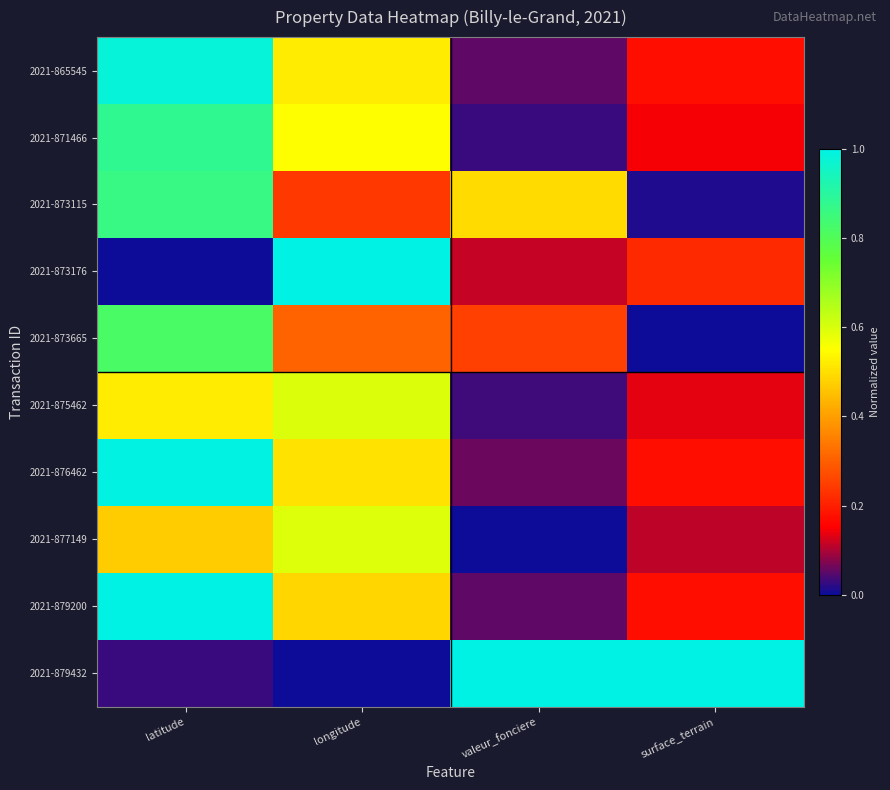

Reading left to right, transcribe all the data shown in this chart.

2021-865545: latitude=1.0	longitude=0.5	valeur_fonciere=0.1	surface_terrain=0.2
2021-871466: latitude=0.9	longitude=0.5	valeur_fonciere=0.0	surface_terrain=0.1
2021-873115: latitude=0.9	longitude=0.2	valeur_fonciere=0.5	surface_terrain=0.0
2021-873176: latitude=0.0	longitude=1.0	valeur_fonciere=0.1	surface_terrain=0.2
2021-873665: latitude=0.8	longitude=0.3	valeur_fonciere=0.2	surface_terrain=0.0
2021-875462: latitude=0.5	longitude=0.6	valeur_fonciere=0.0	surface_terrain=0.1
2021-876462: latitude=1.0	longitude=0.5	valeur_fonciere=0.1	surface_terrain=0.2
2021-877149: latitude=0.5	longitude=0.6	valeur_fonciere=0.0	surface_terrain=0.1
2021-879200: latitude=1.0	longitude=0.5	valeur_fonciere=0.1	surface_terrain=0.2
2021-879432: latitude=0.0	longitude=0.0	valeur_fonciere=1.0	surface_terrain=1.0